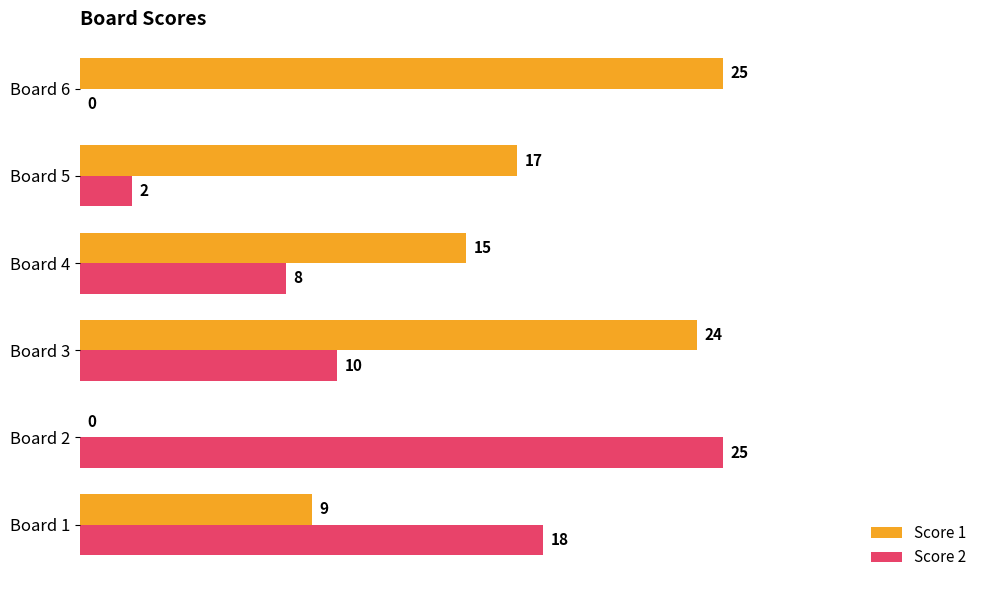

Between Board 2 and Board 4, which series saw the biggest shift?

Score 2